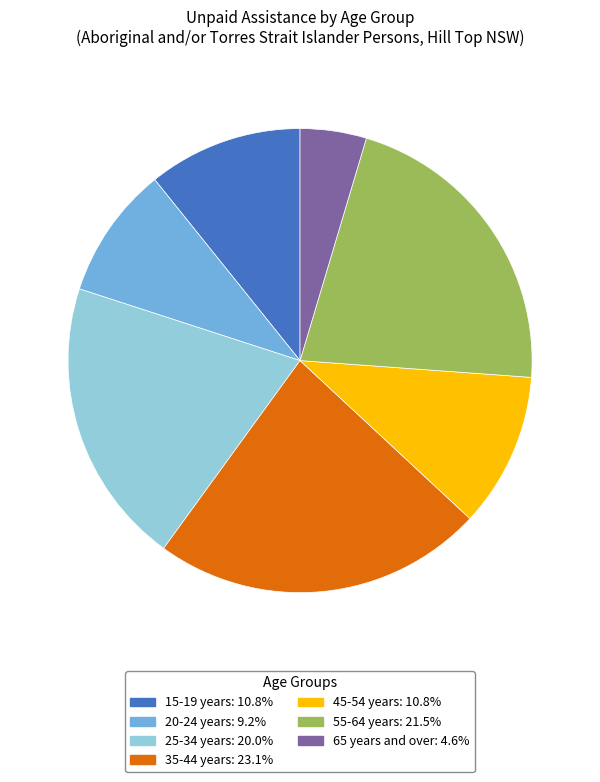

Between 35-44 years and 20-24 years, which is larger?

35-44 years